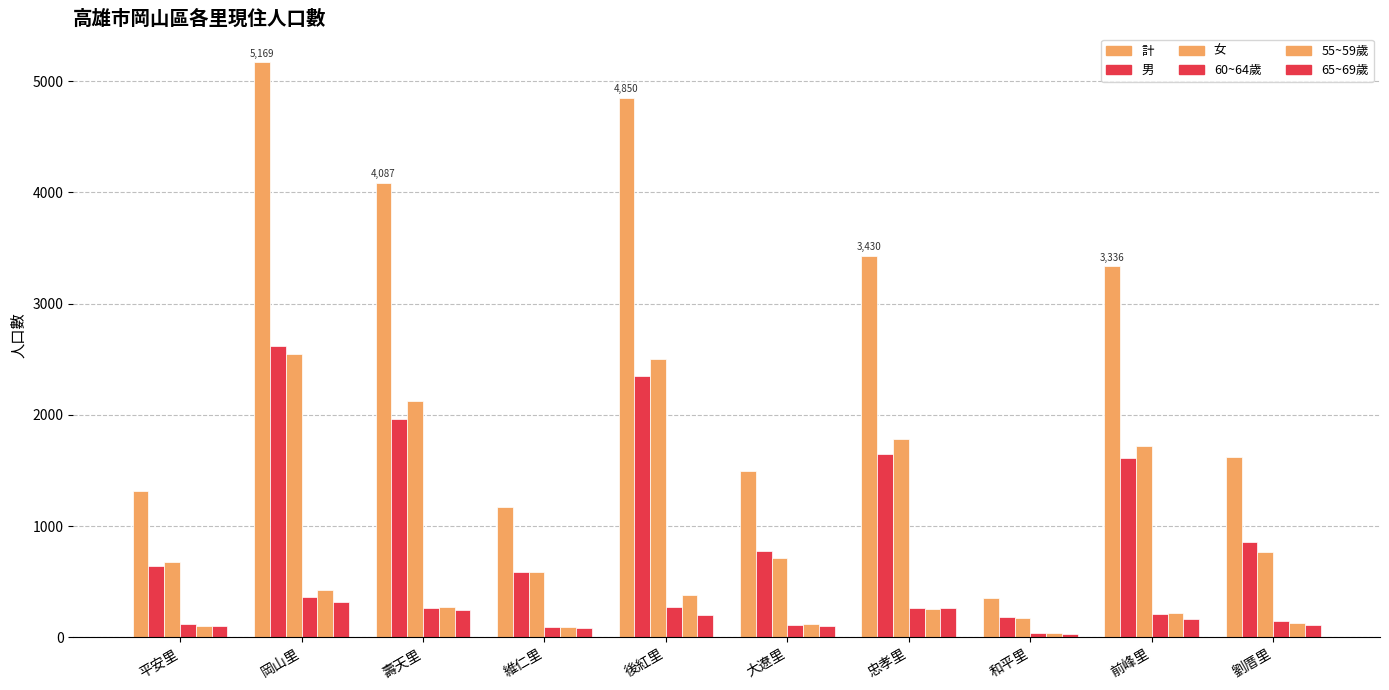

Which series has the largest range (max minus min)?

計